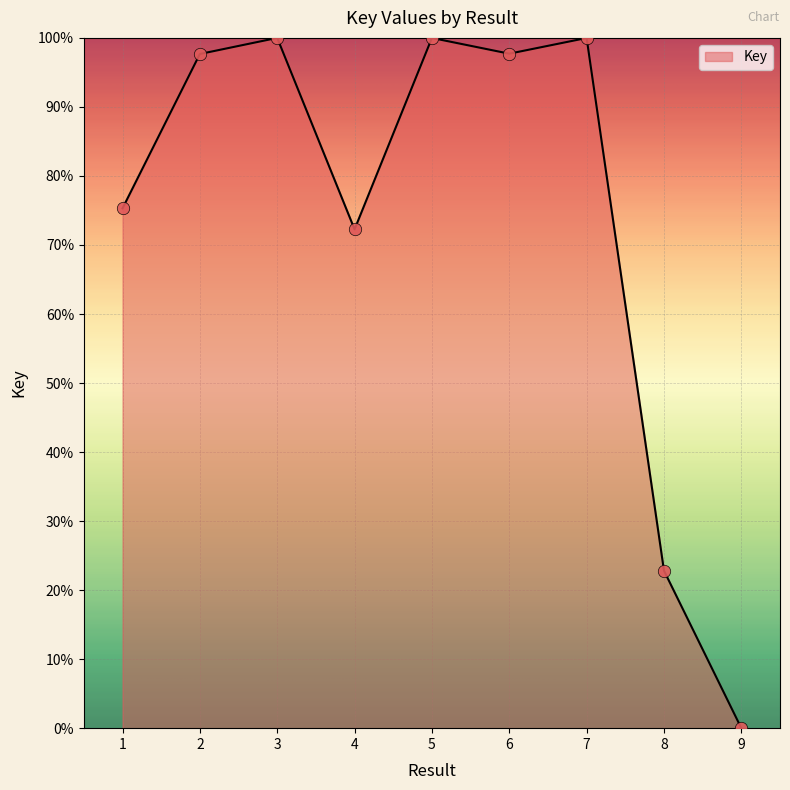

What is the change in value from 4 to 6?

+25.4